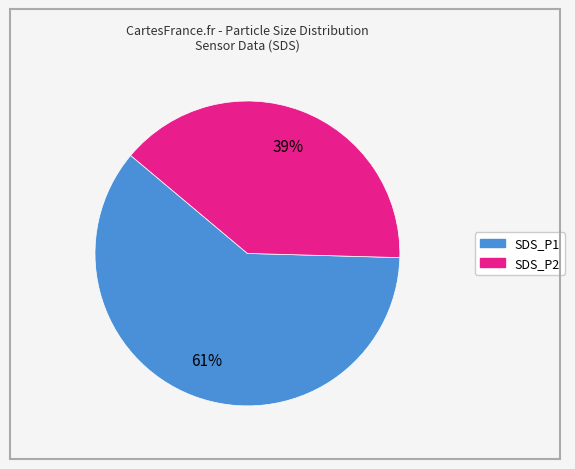

Which category accounts for the majority?

SDS_P1